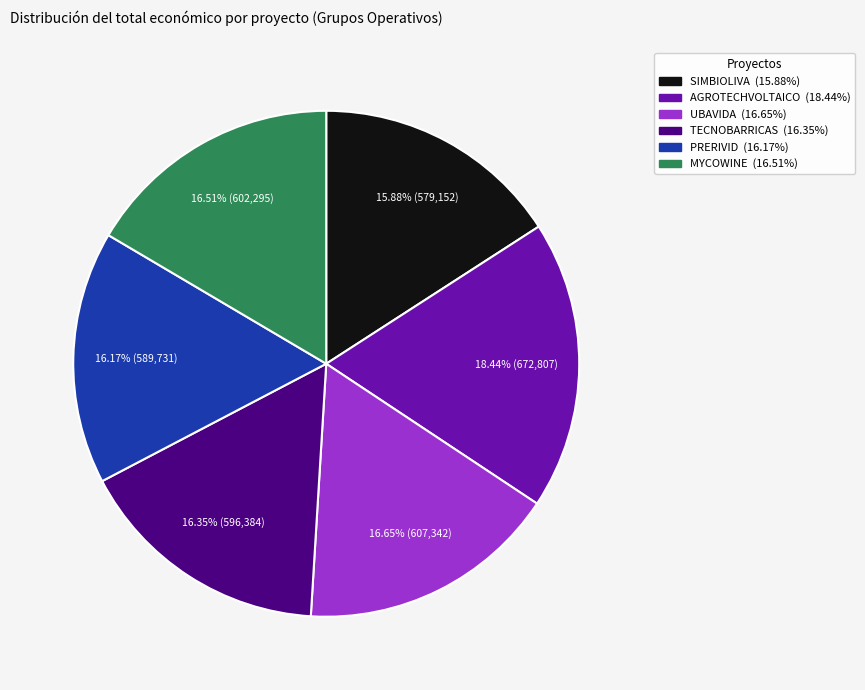

What portion of the pie excludes AGROTECHVOLTAICO?

81.6%